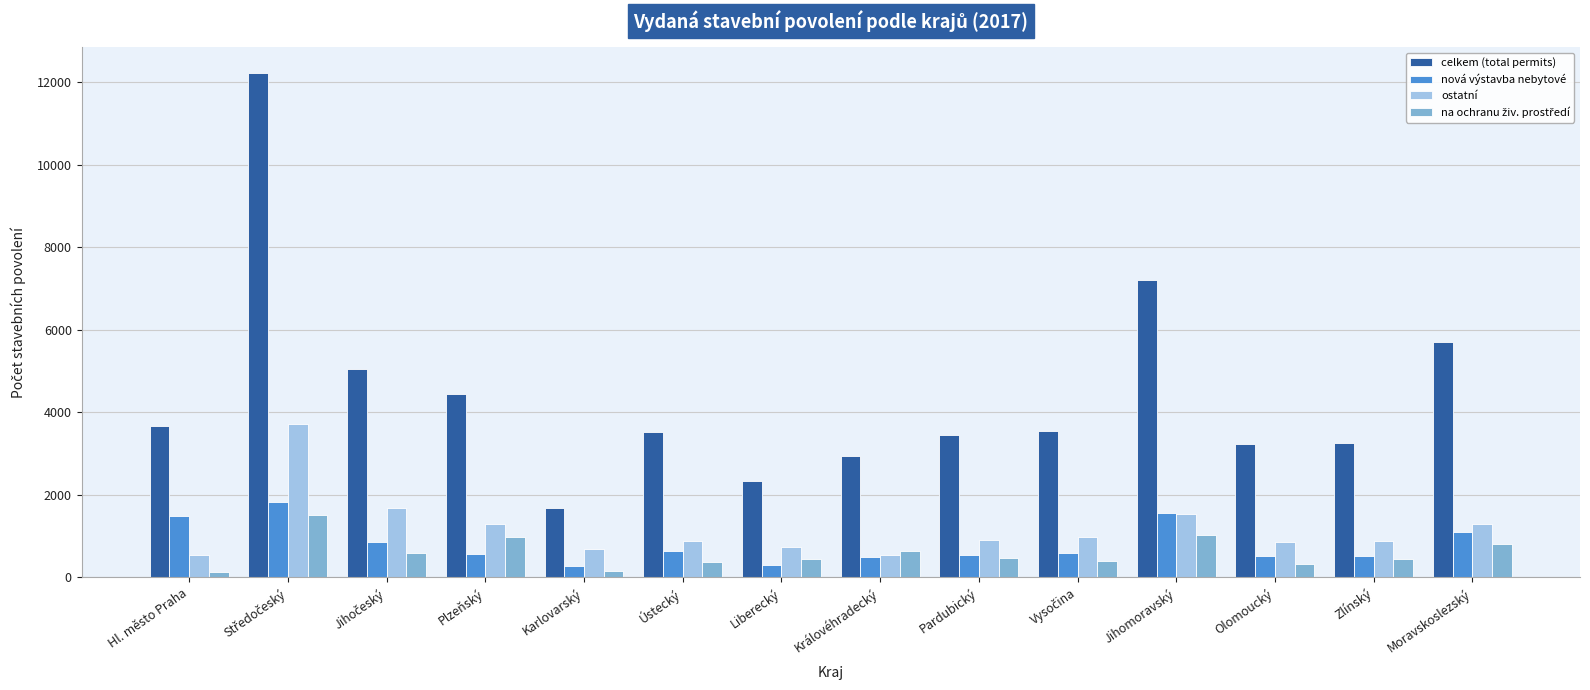

What is the difference between the maximum and minimum values in the nová výstavba nebytové series?

1546